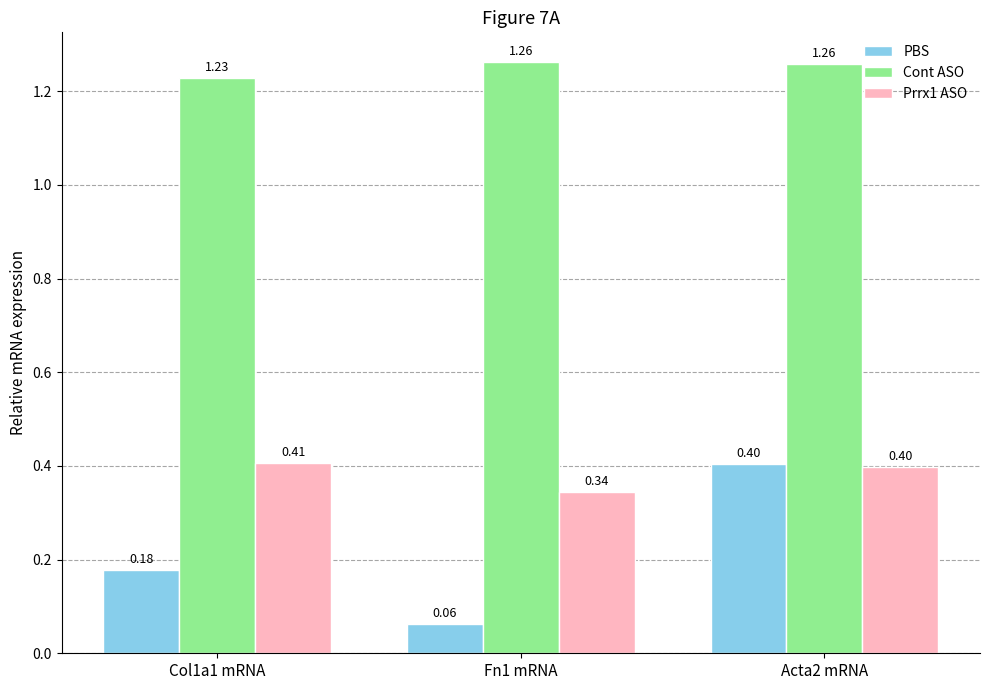

List the series in order of their peak value, lowest first.

PBS, Prrx1 ASO, Cont ASO